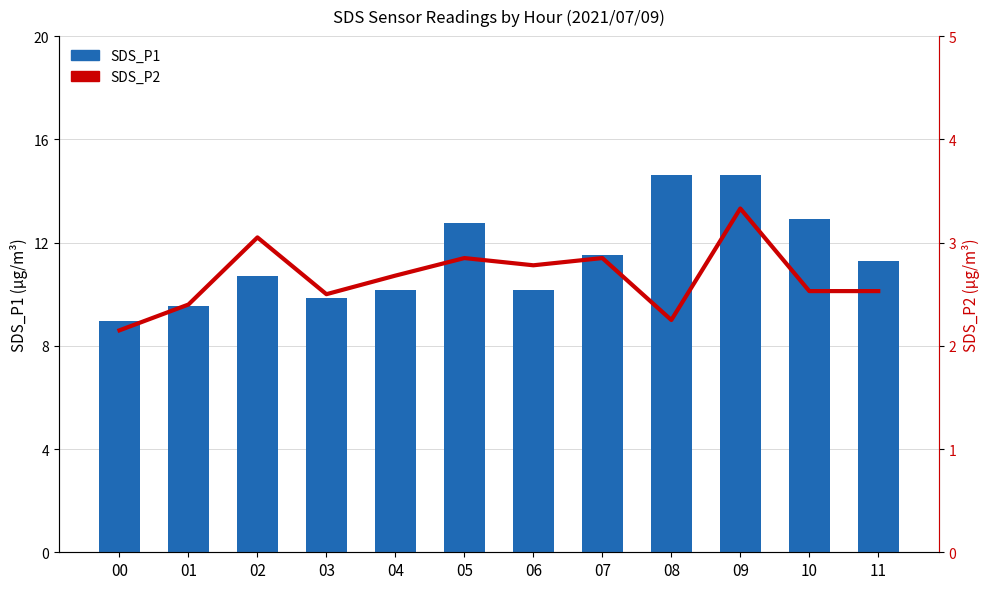

Which series changed the most between 06 and 07?

SDS_P1